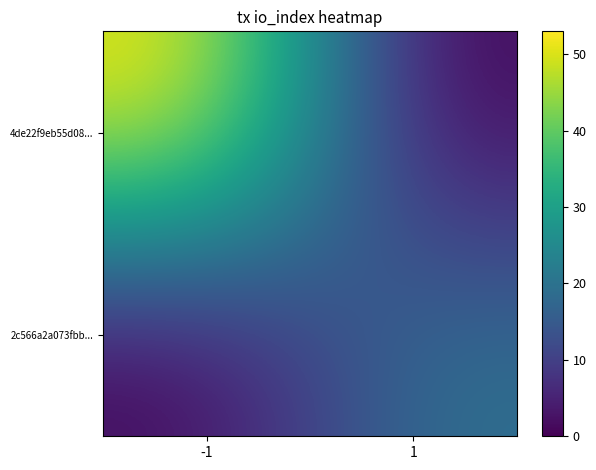

What is the total value across all series at -1?

53